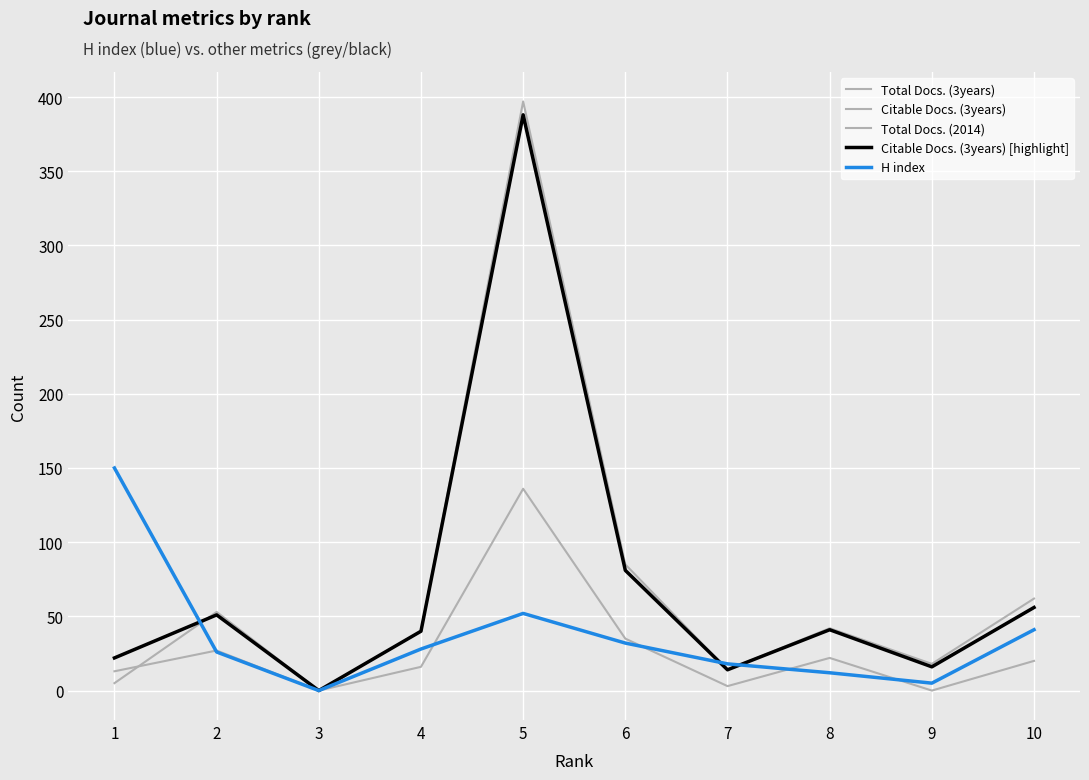

Is this an area chart (filled region under the line)?

No